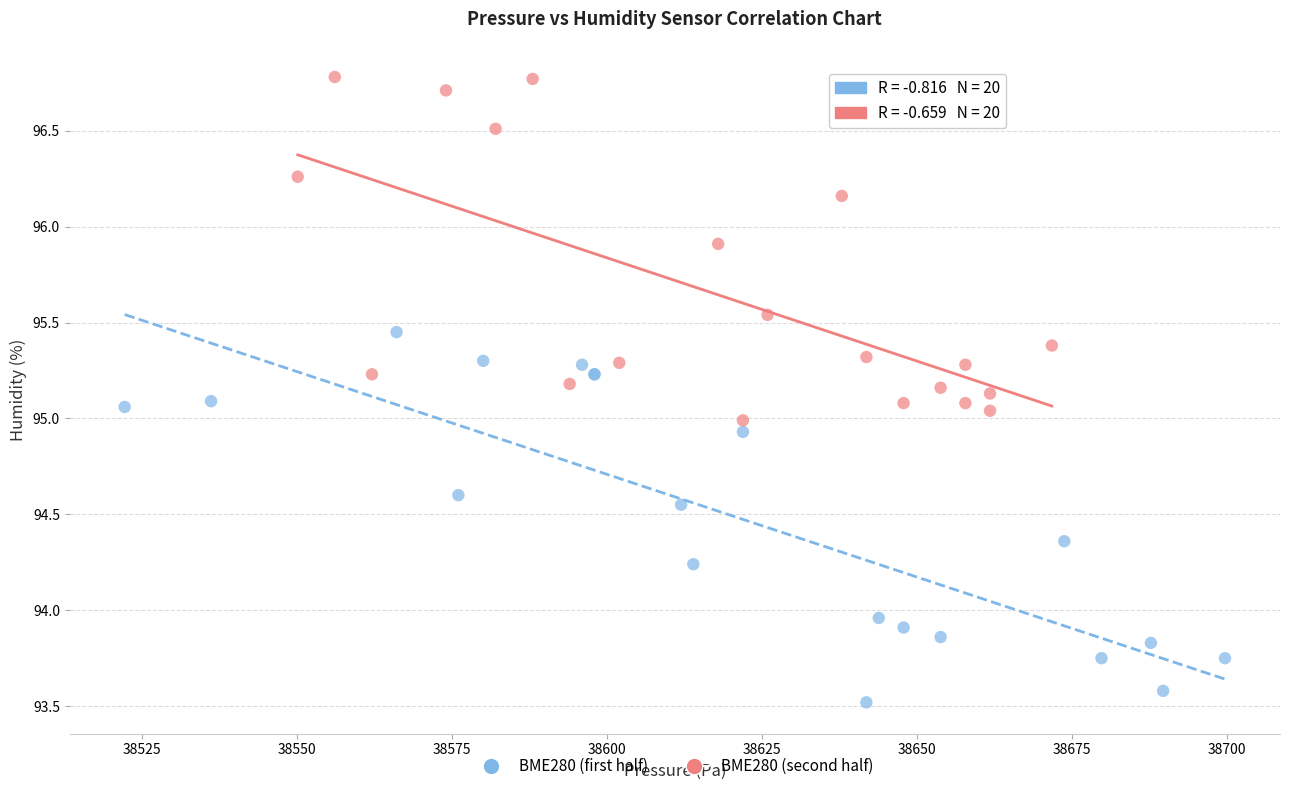

Which series reaches the maximum Y coordinate?

BME280 (second half)